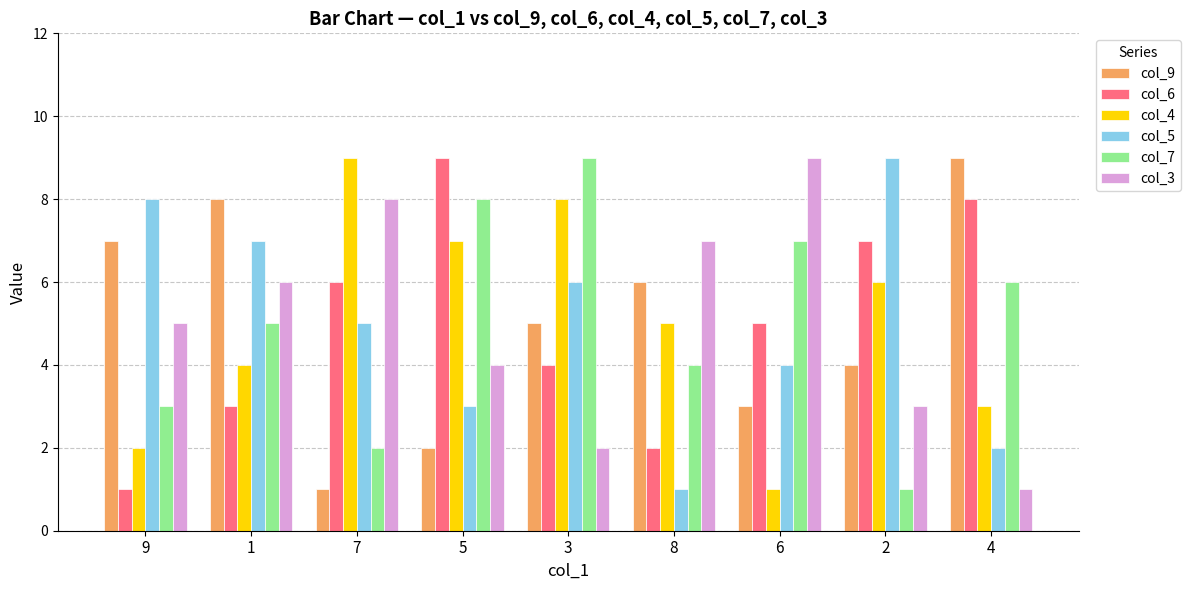

At which label is col_6 closest to 5?

6